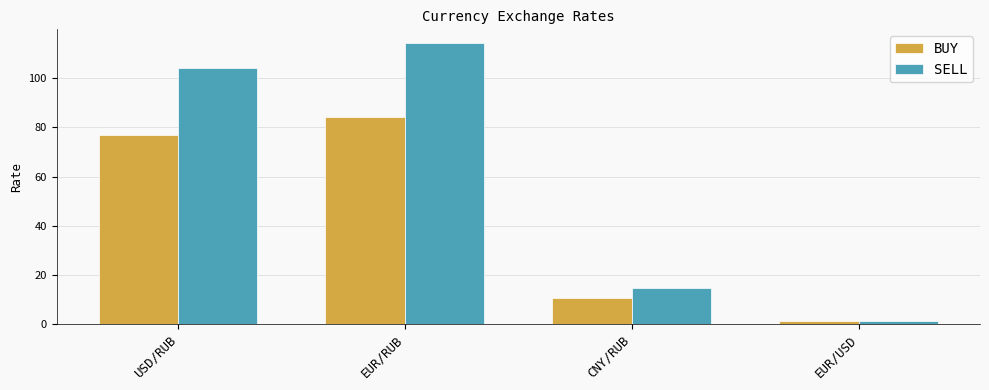

What is the label of the 4th bar from the right?

USD/RUB